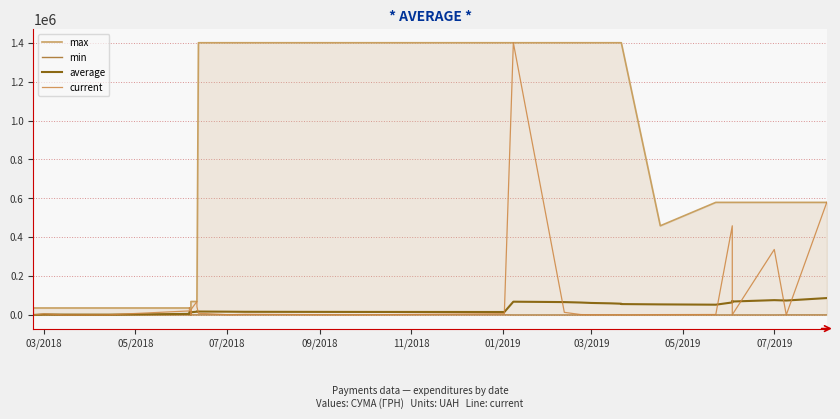

What is the value of the min point at the 30th from the left?

210.8